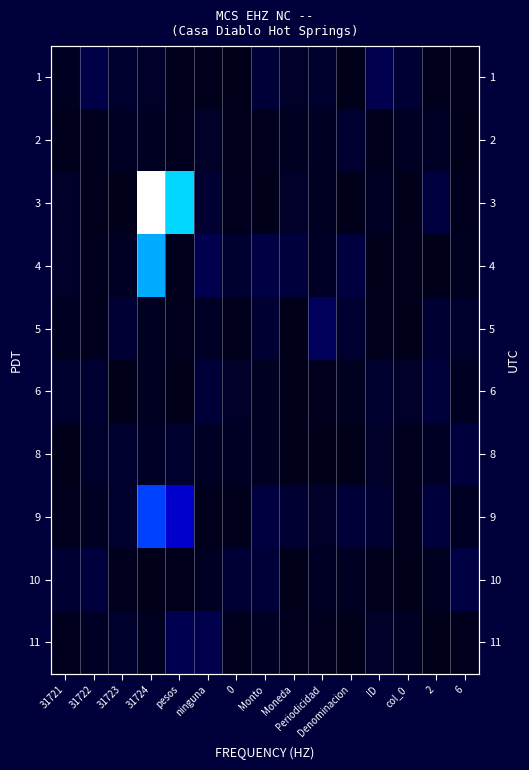

What is the spread (max minus min) of values at 31723?

0.1